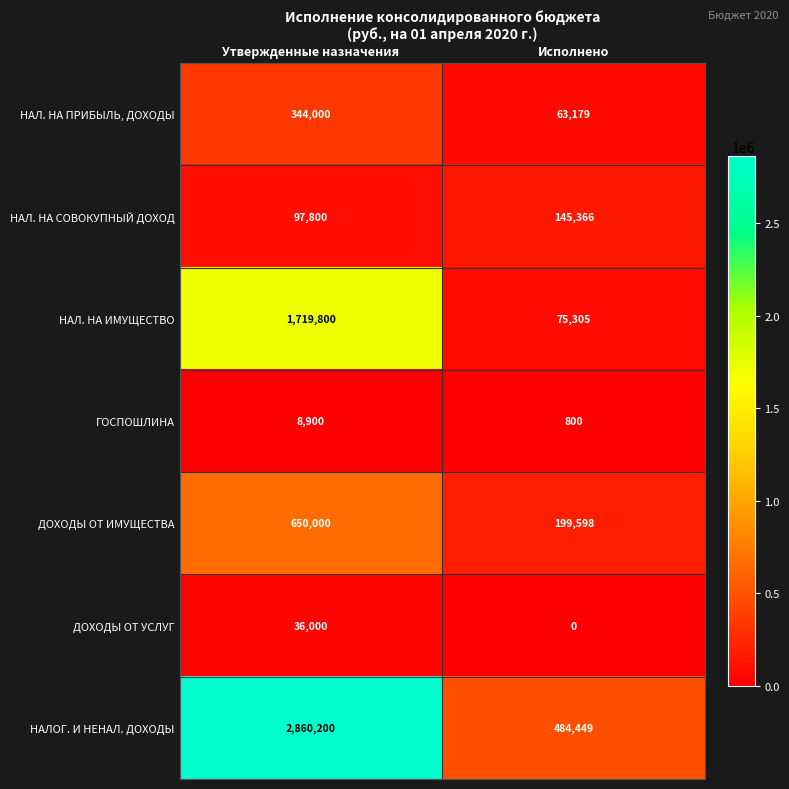

What is the sum of the ДОХОДЫ ОТ УСЛУГ values at Утвержденные назначения and Исполнено?

36000